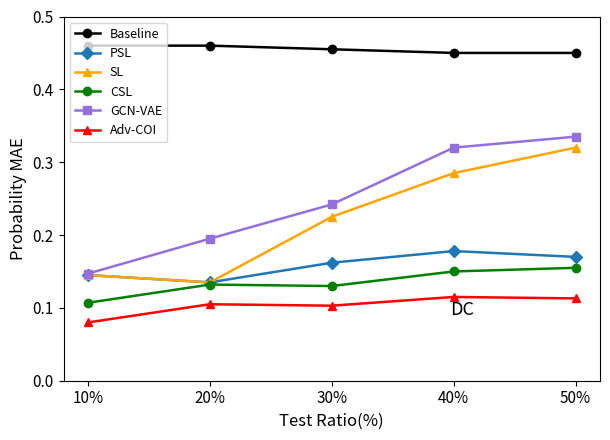

The GCN-VAE series shows 0.2 at 50%. True or false?

False